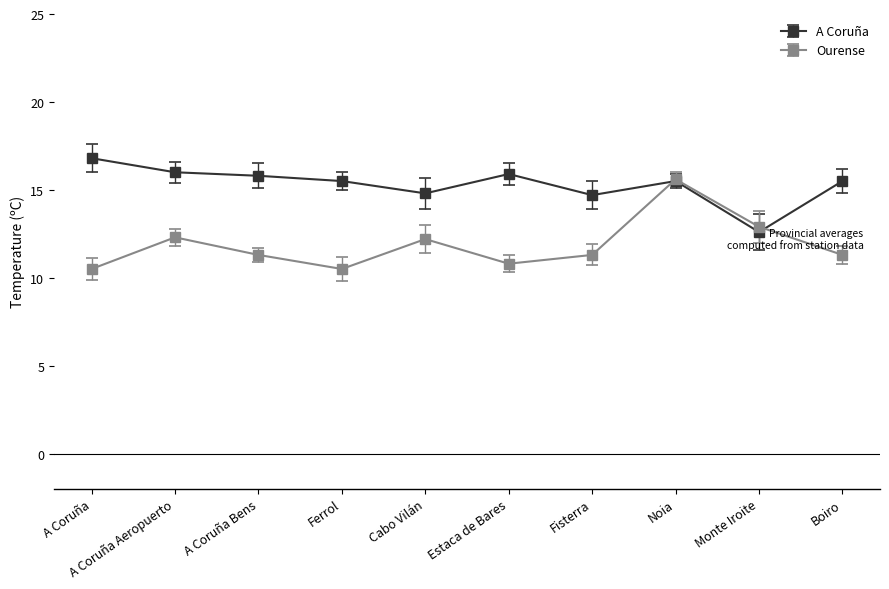

What is the sum of all Ourense values?

118.7